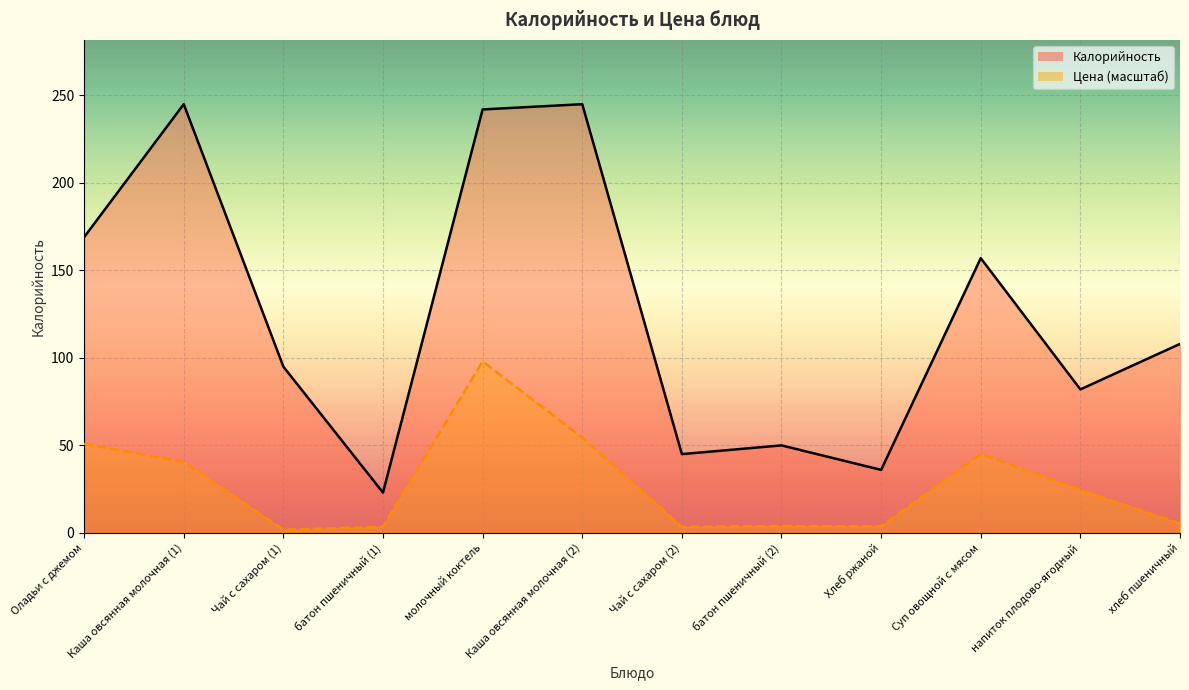

Which series has the widest spread of values?

Калорийность